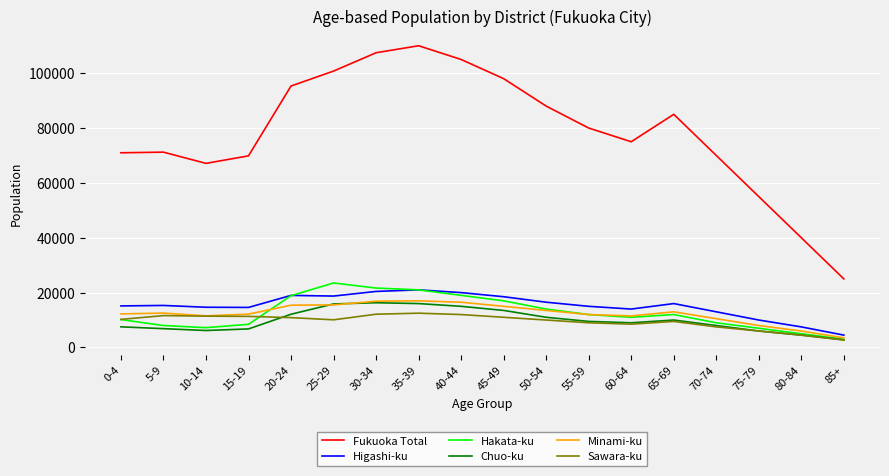

What is the maximum value for Hakata-ku?

23509